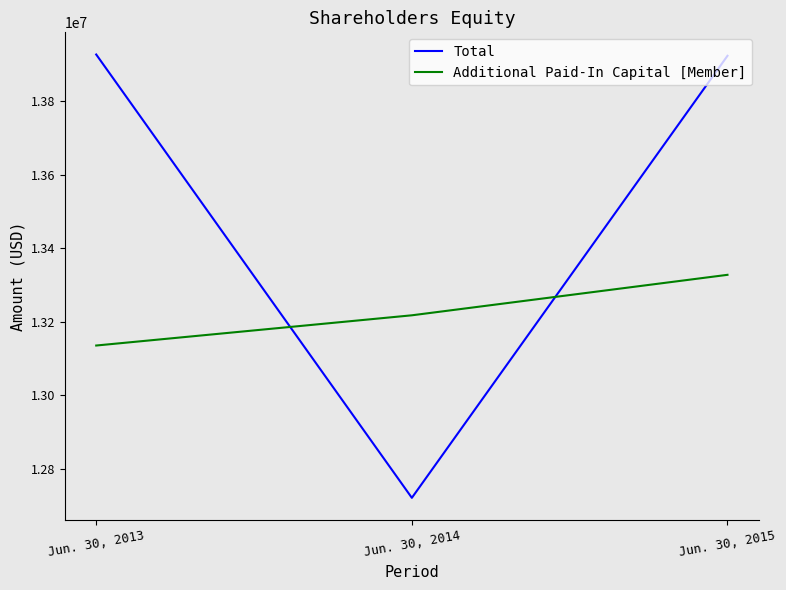

Which series has the largest total across all categories?

Total